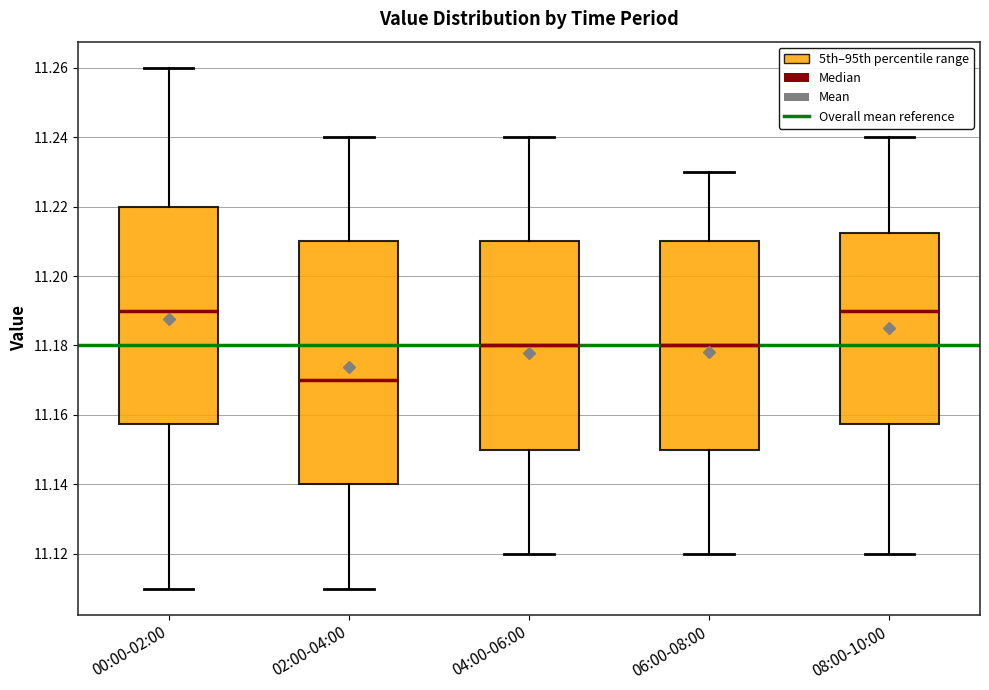

Reading left to right, read every box against the y-axis: the position of its median line, the range the box covers, and the ends of its whiskers. The values are not printed on the chart, so give them approximately, as read against the axis.

00:00-02:00: median 11.190, box 11.158 to 11.220, whiskers 11.110 to 11.260
02:00-04:00: median 11.170, box 11.140 to 11.210, whiskers 11.110 to 11.240
04:00-06:00: median 11.180, box 11.150 to 11.210, whiskers 11.120 to 11.240
06:00-08:00: median 11.180, box 11.150 to 11.210, whiskers 11.120 to 11.230
08:00-10:00: median 11.190, box 11.158 to 11.212, whiskers 11.120 to 11.240